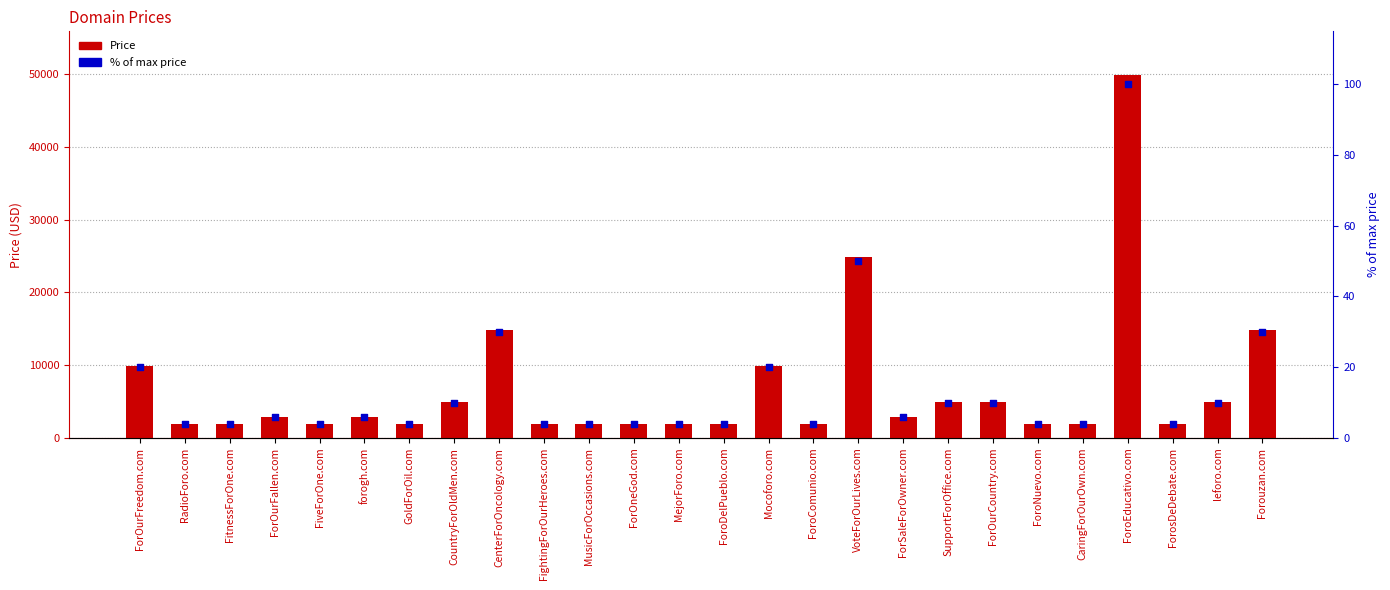

At which category is the sum across all series the highest?

ForoEducativo.com